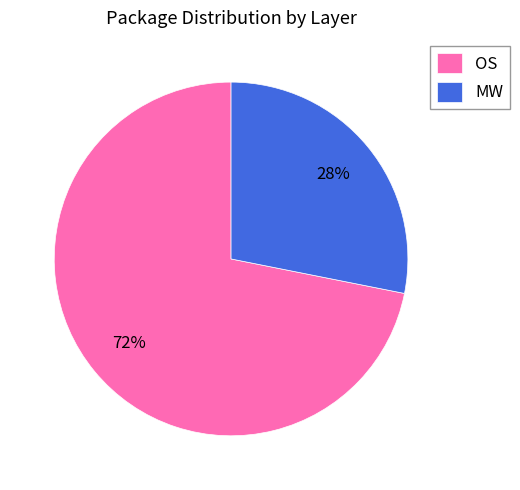

To the nearest percent, what percentage of the pie is MW?

28%